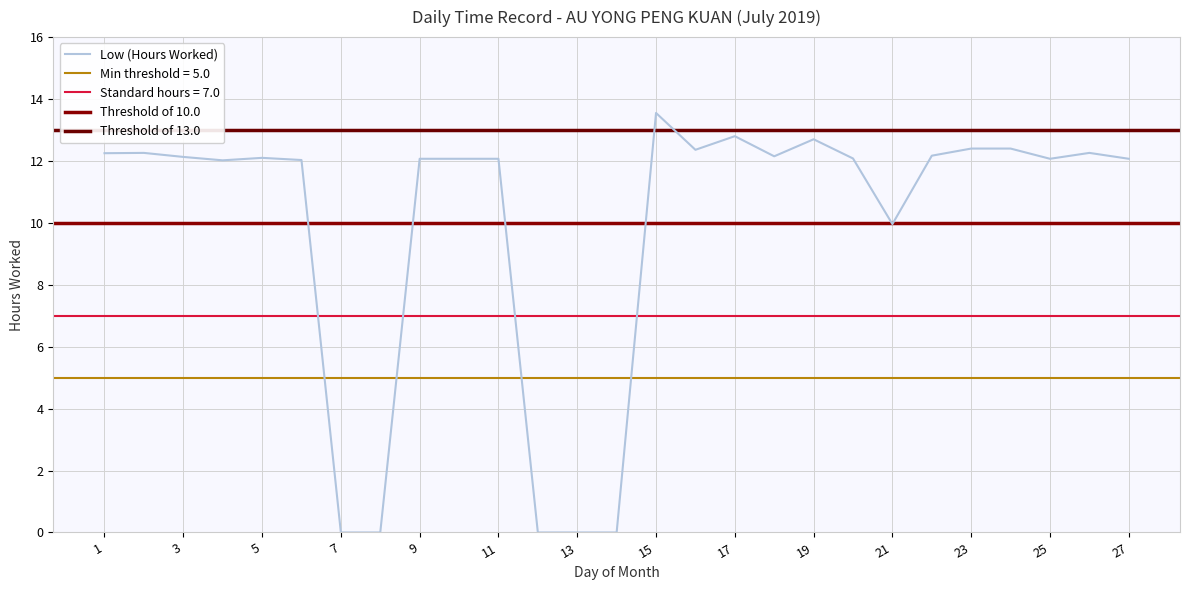

Does the chart display data point markers on the line(s)?

No